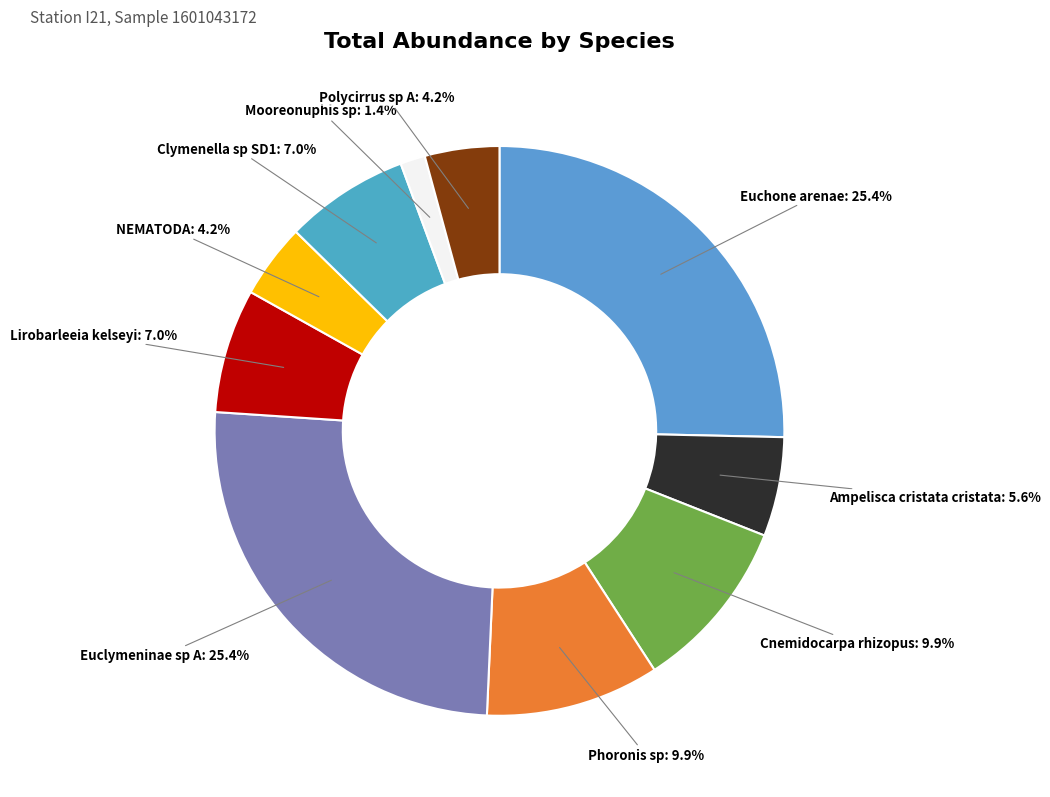

How many slices are in this pie chart?

10